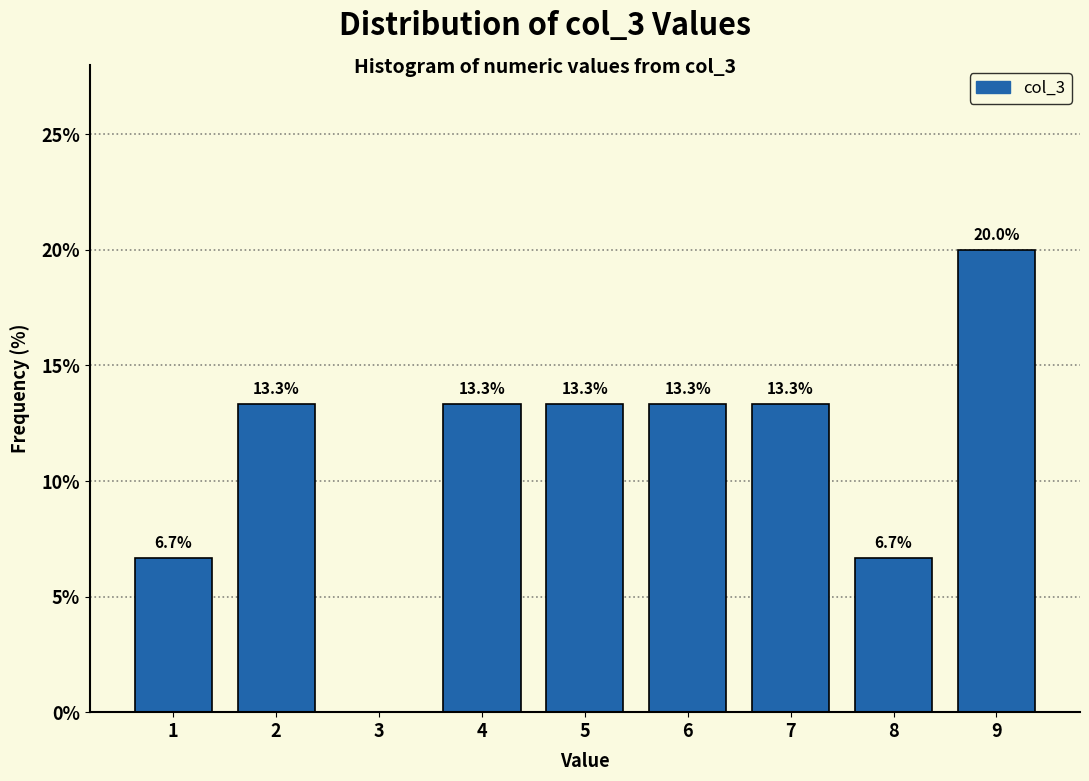

Reading left to right, extract all data points from this chart.

1=6.7	2=13.3	3=0.0	4=13.3	5=13.3	6=13.3	7=13.3	8=6.7	9=20.0